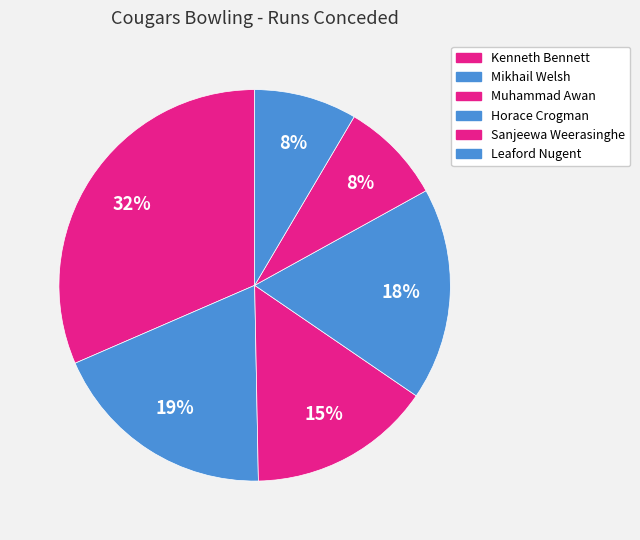

Does Kenneth Bennett represent more than half of the total?

No